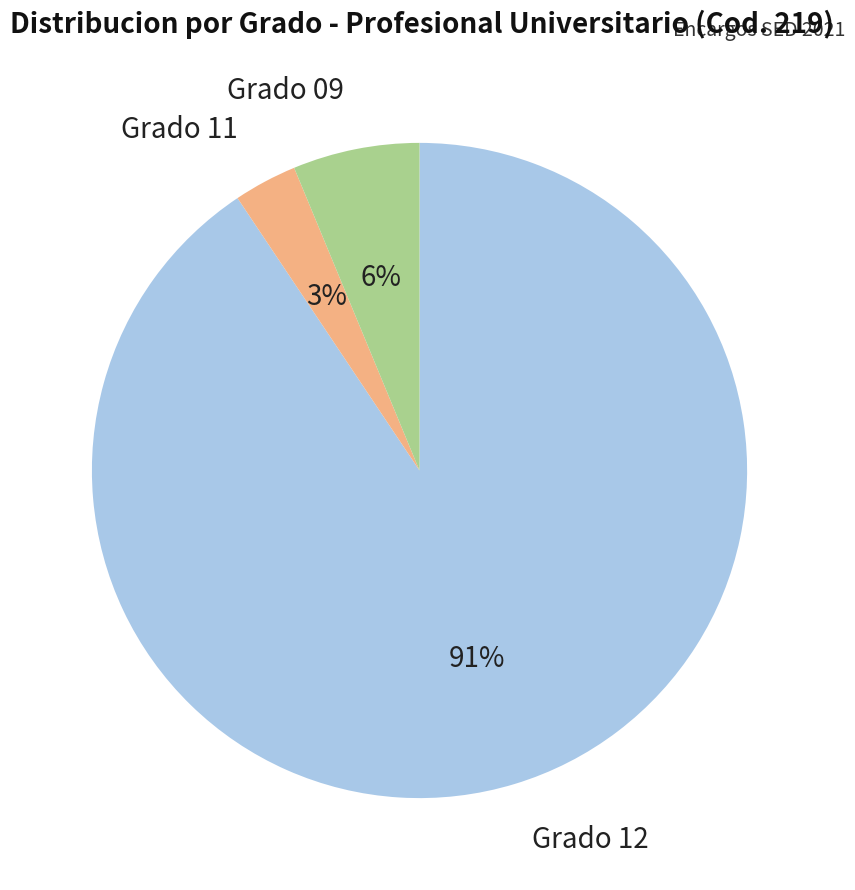

Which has a higher value, Grado 12 or Grado 09?

Grado 12